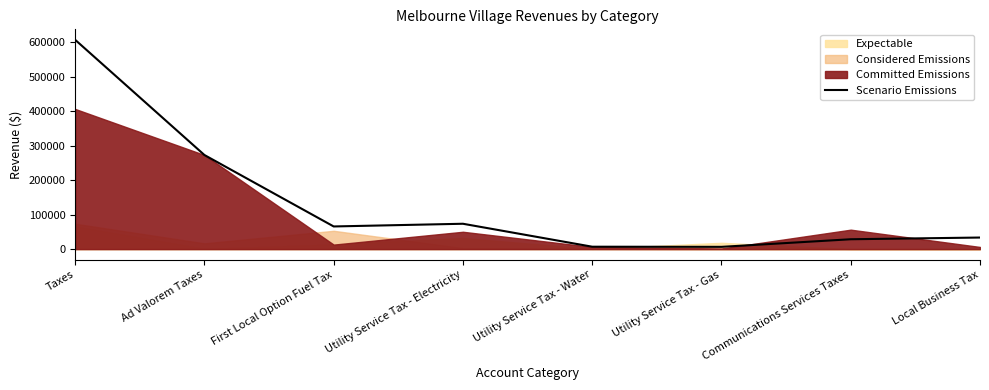

Rank the categories by value from lowest to highest.

Utility Service Tax - Gas, Utility Service Tax - Water, Communications Services Taxes, Local Business Tax, First Local Option Fuel Tax, Utility Service Tax - Electricity, Ad Valorem Taxes, Taxes